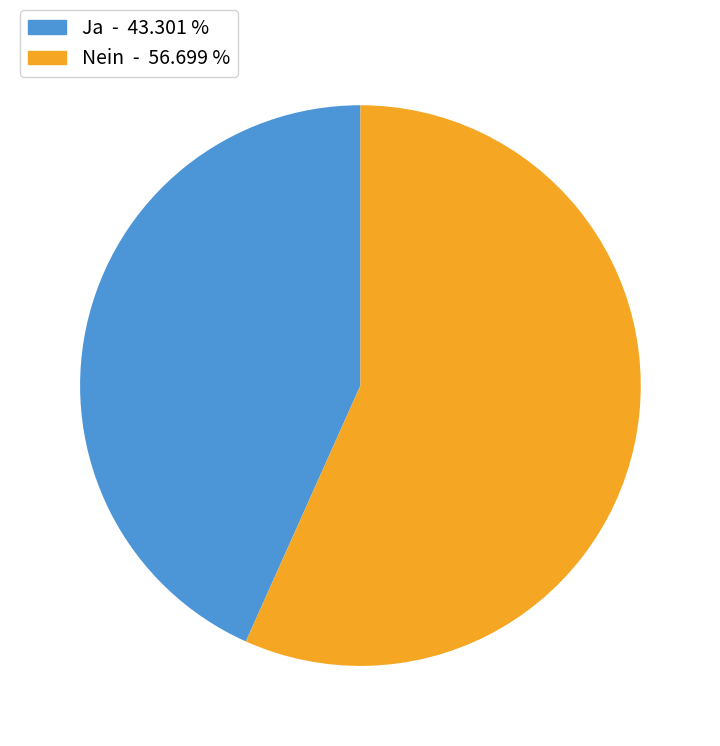

Do Ja - 43.301 % and Nein - 56.699 % together represent more than half of the pie?

Yes